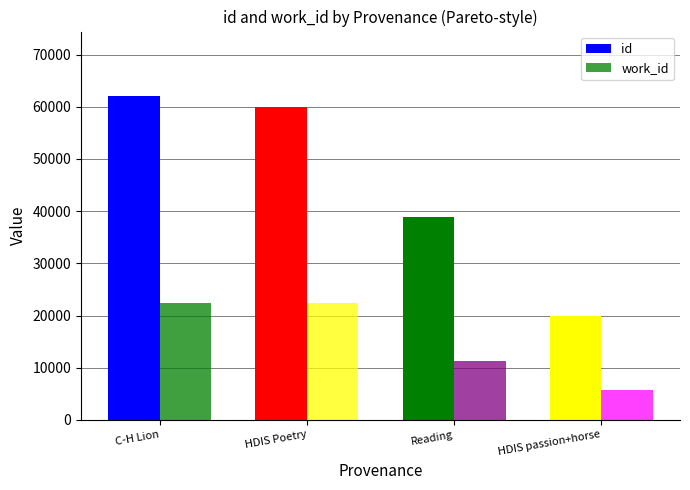

How many bars are there in each group?

2